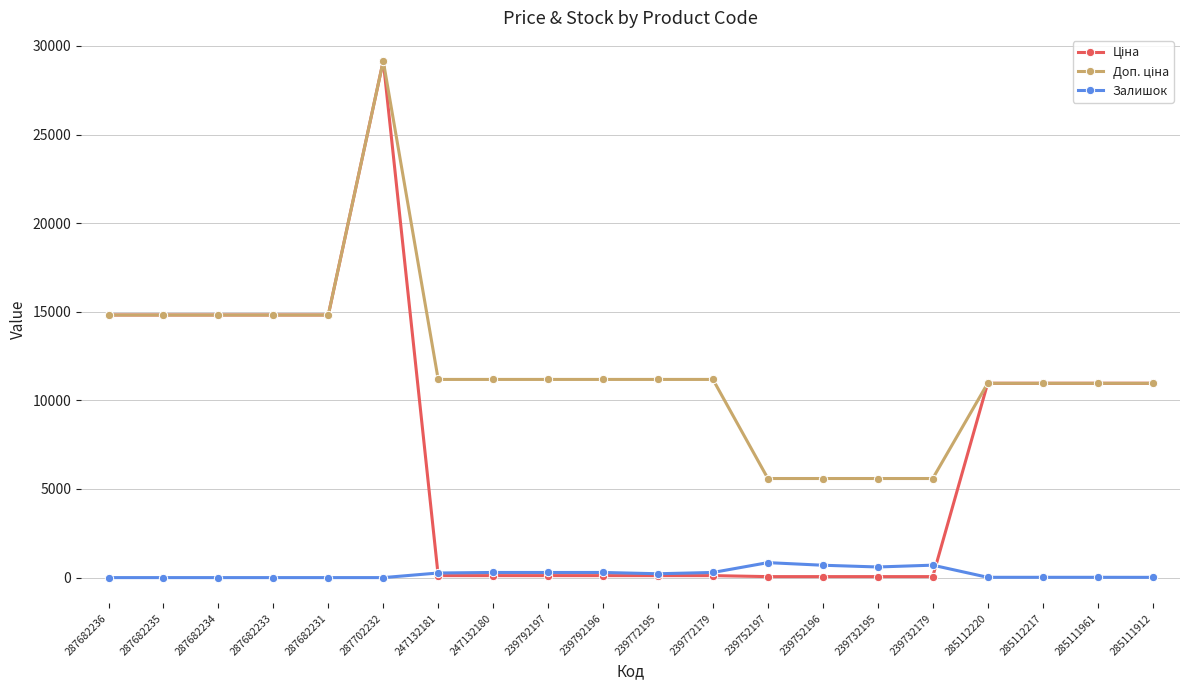

Where does the Залишок series first go above 218?

247132181